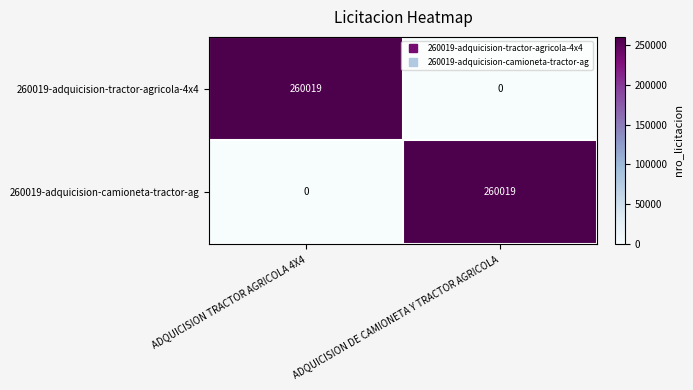

The value of 260019-adquicision-camioneta-tractor-ag at ADQUICISION TRACTOR AGRICOLA 4X4 is -103143. True or false?

False